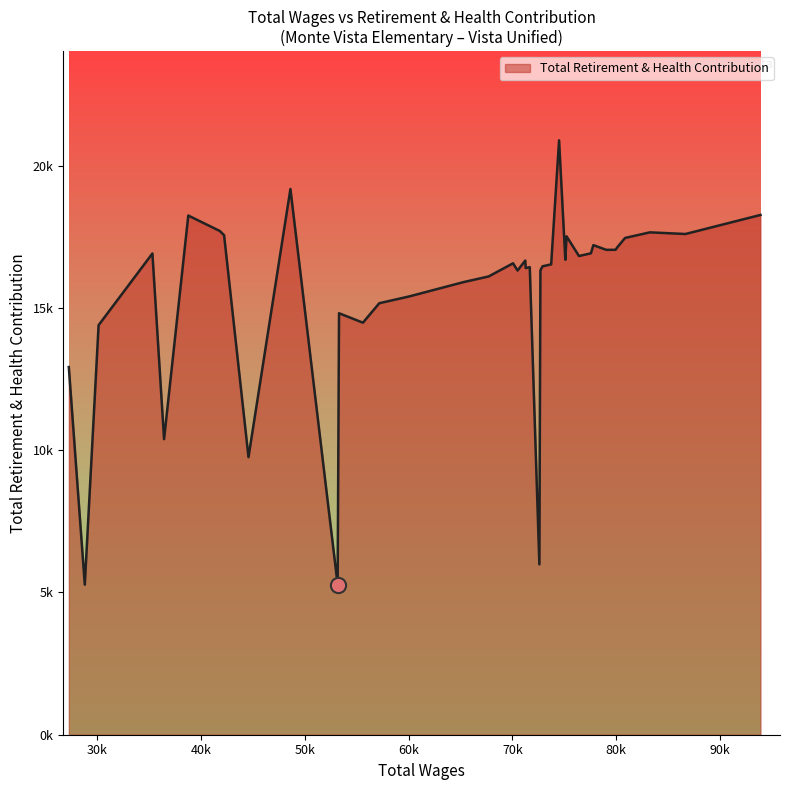

Is this an area chart (filled region under the line)?

Yes